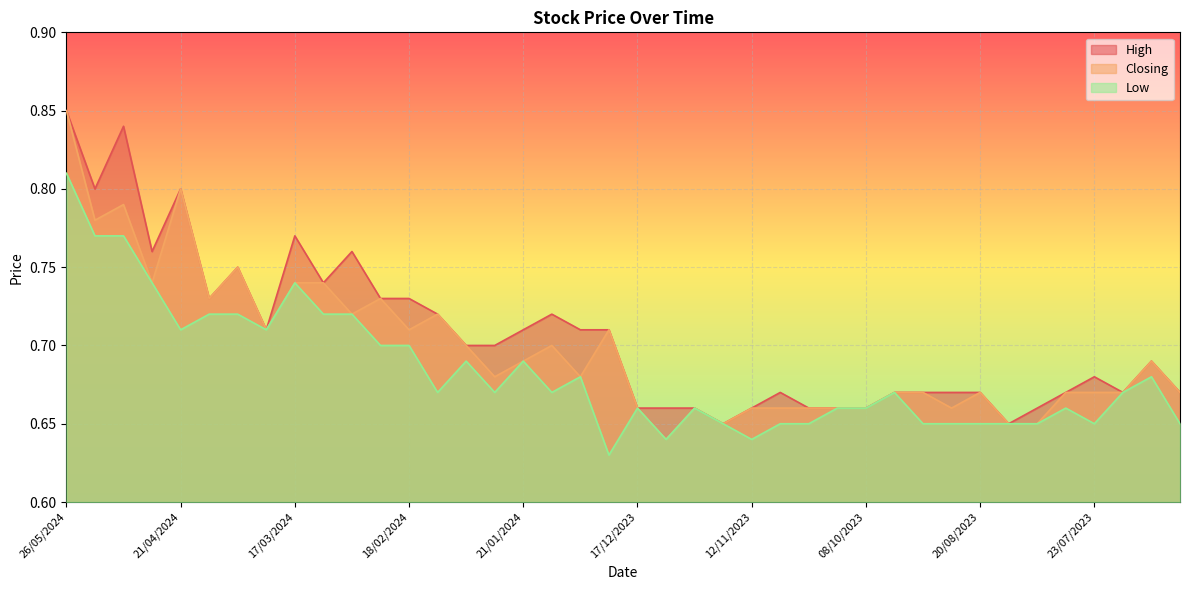

True or false: Low and High cross at least once.

False